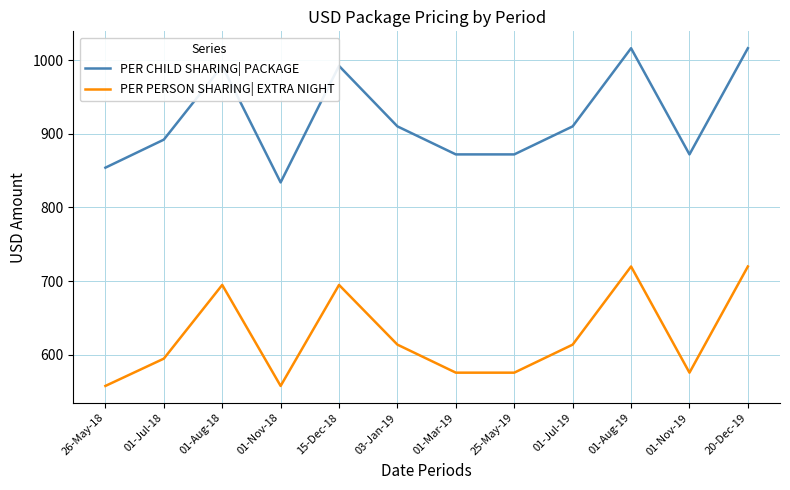

What value does the PER CHILD SHARING| PACKAGE series have at 20-Dec-19, to the nearest 5?

1015